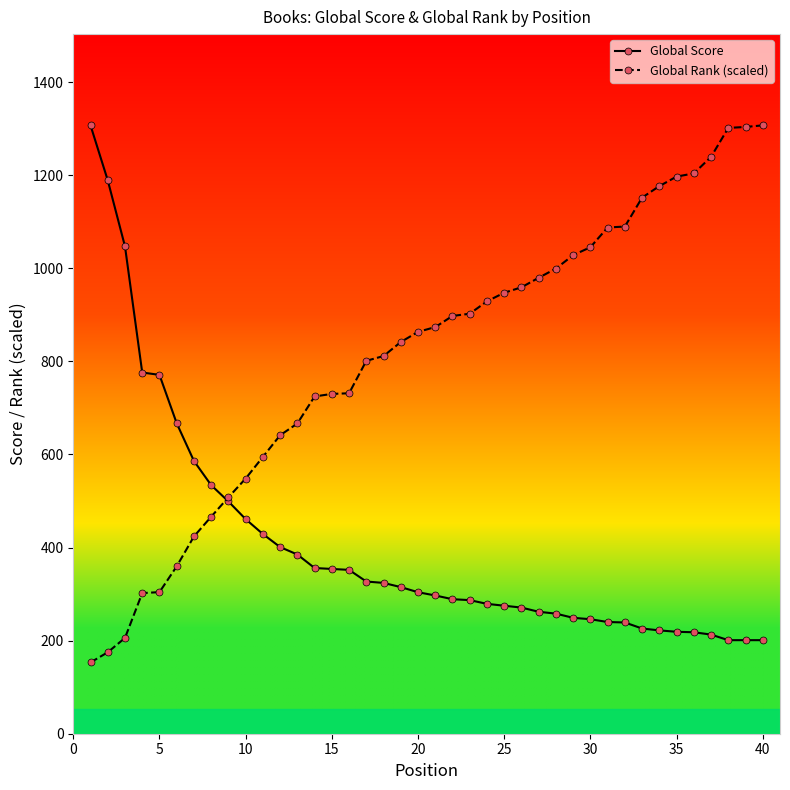

How many intersections are there between Global Rank (scaled) and Global Score?

1